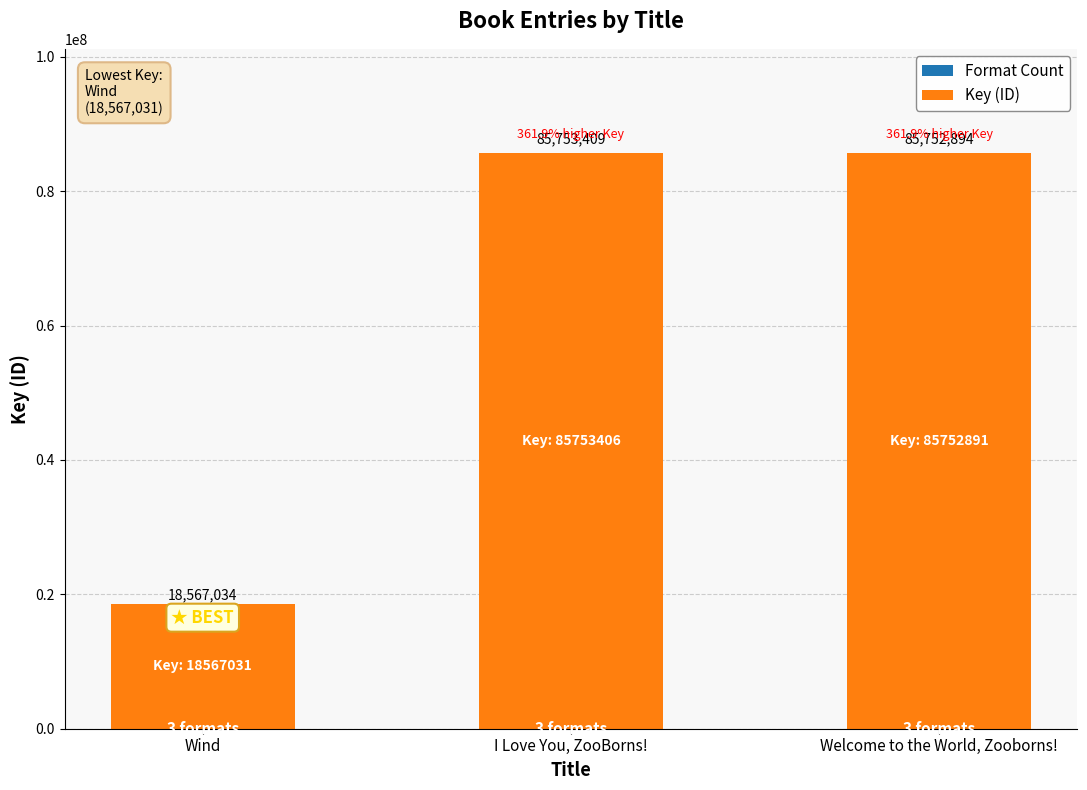

What is the total value across all series at Wind?

18567034